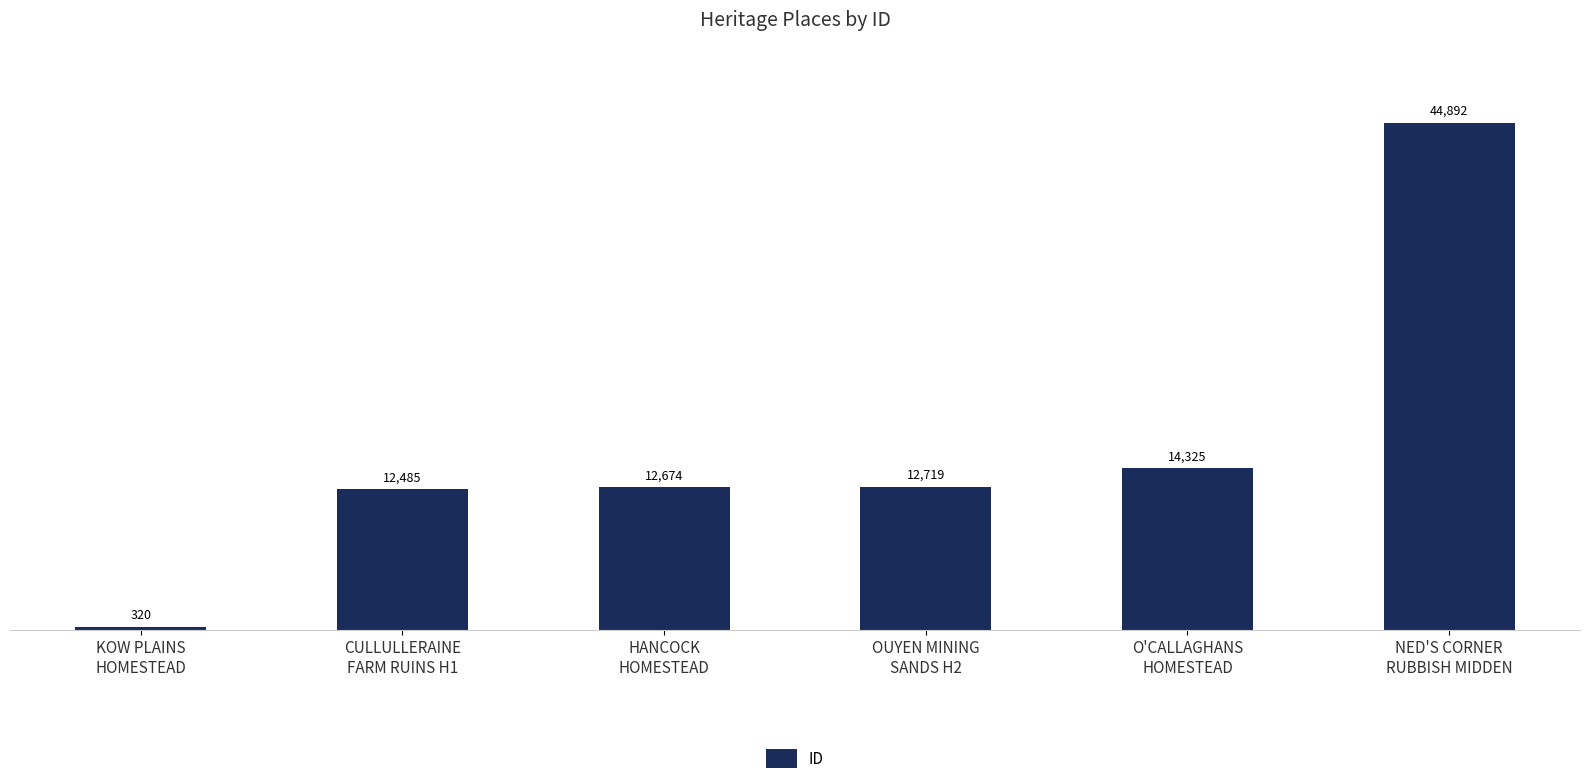

At which category does the chart reach its minimum across all series?

KOW PLAINS
HOMESTEAD